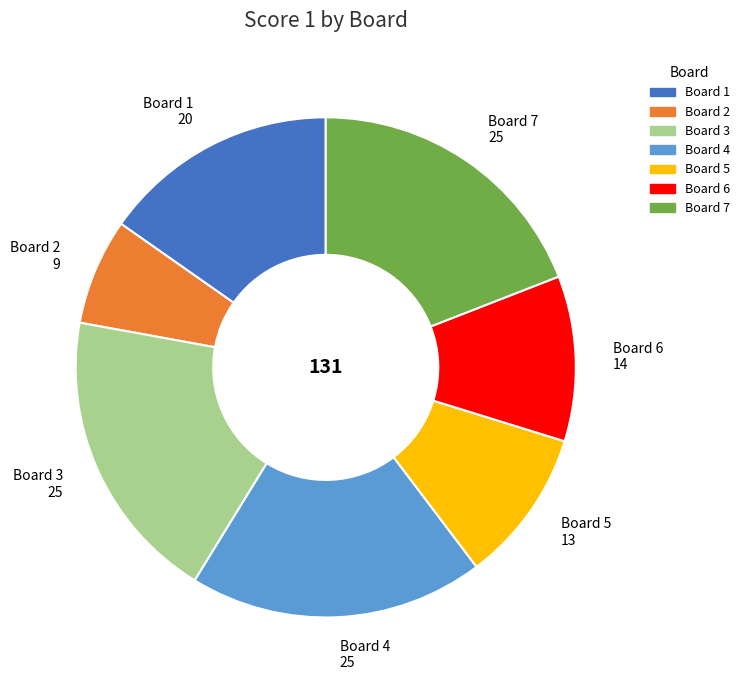

Combined, do Board 7 25 and Board 2 9 account for over 50%?

No